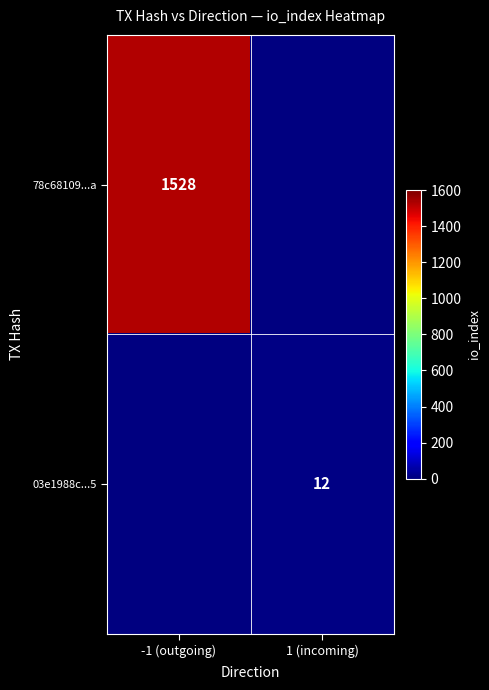

The value of 03e1988c...5 at 1 (incoming) is 12. True or false?

True